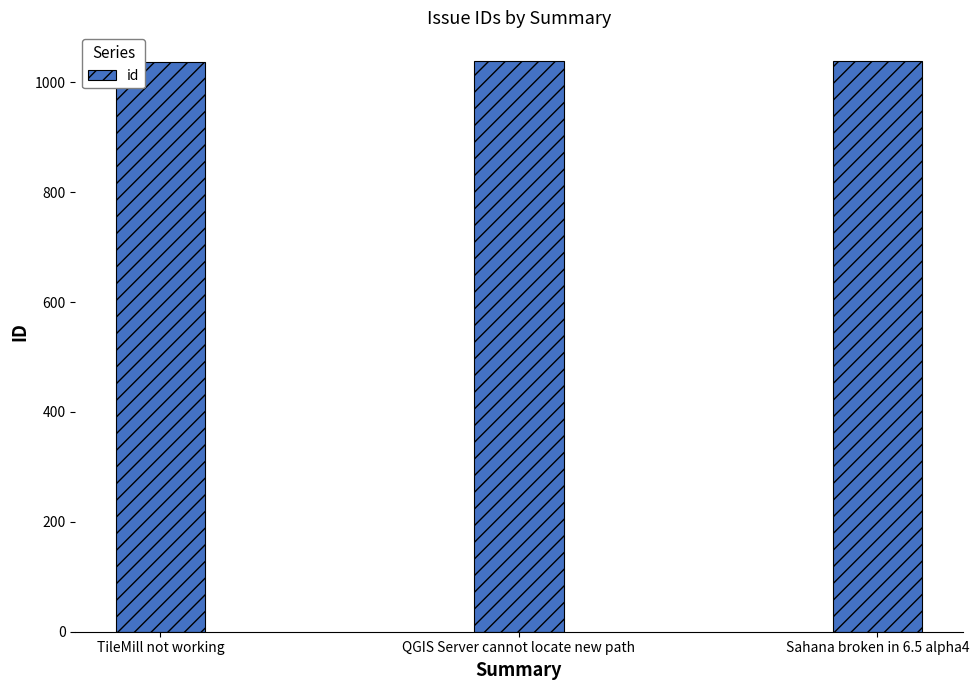

What is the average value?

1038